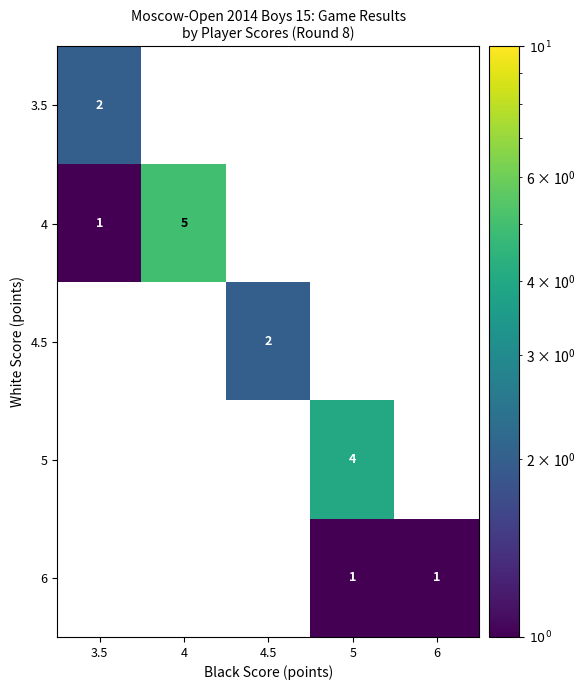

Is it true that 5 equals 4 at 5?

True